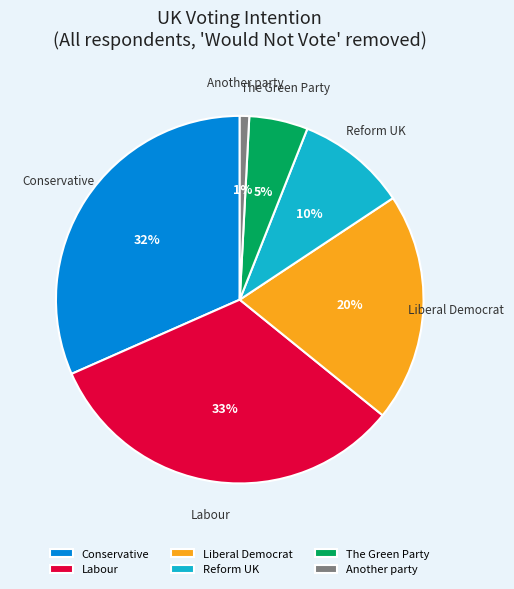

True or false: Liberal Democrat accounts for 20% of the total.

True